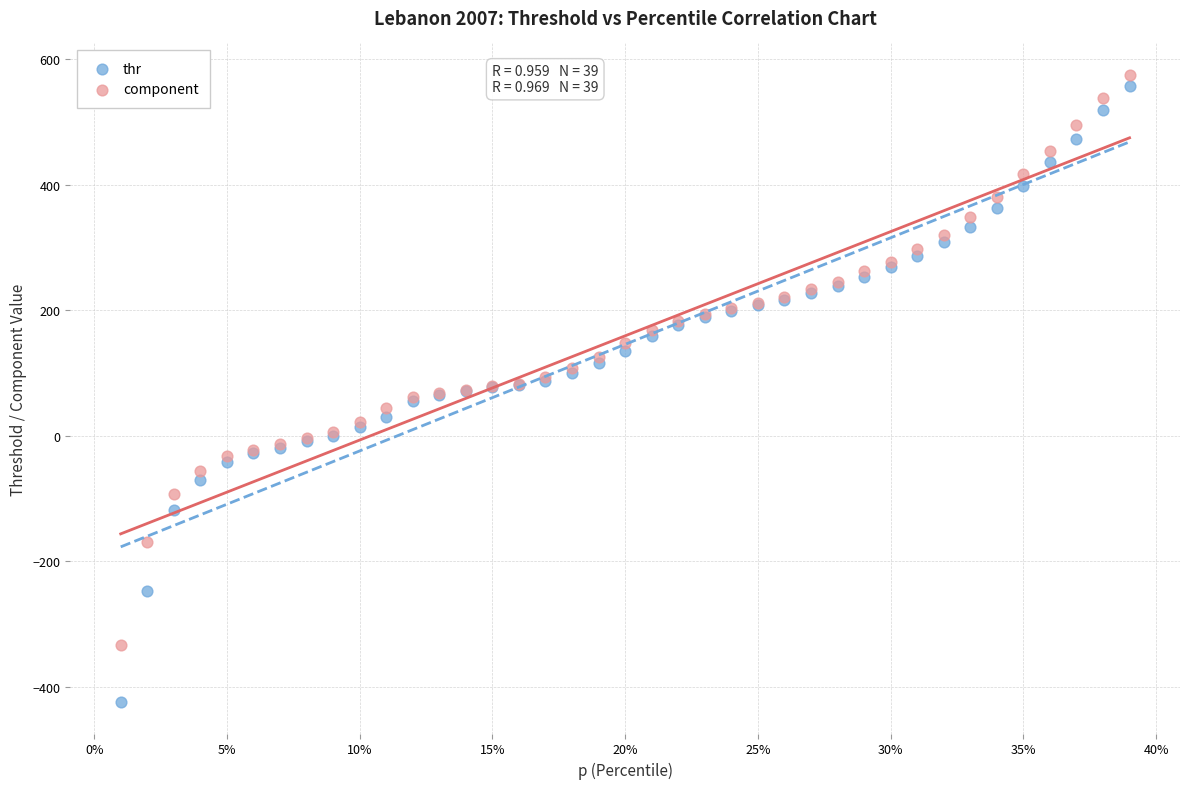

What are all the series names shown in the legend?

thr, component